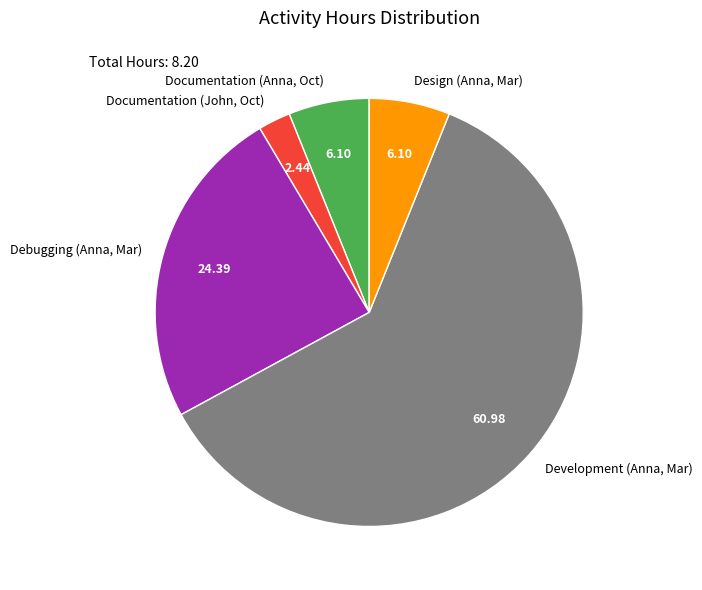

Is the sum of Documentation (Anna, Oct) and Documentation (John, Oct) greater than half?

No